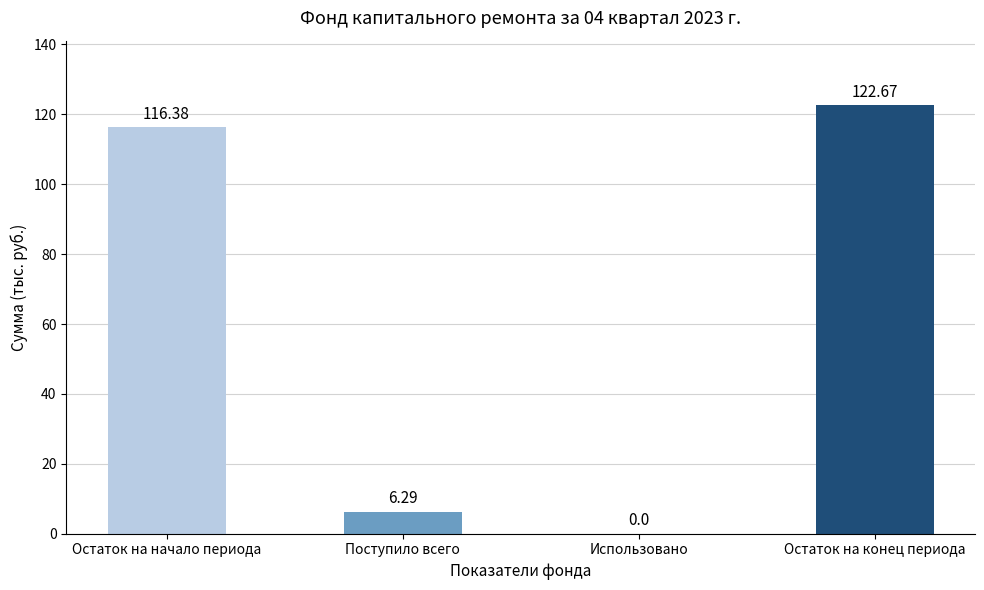

What is the sum of all values?

245.3